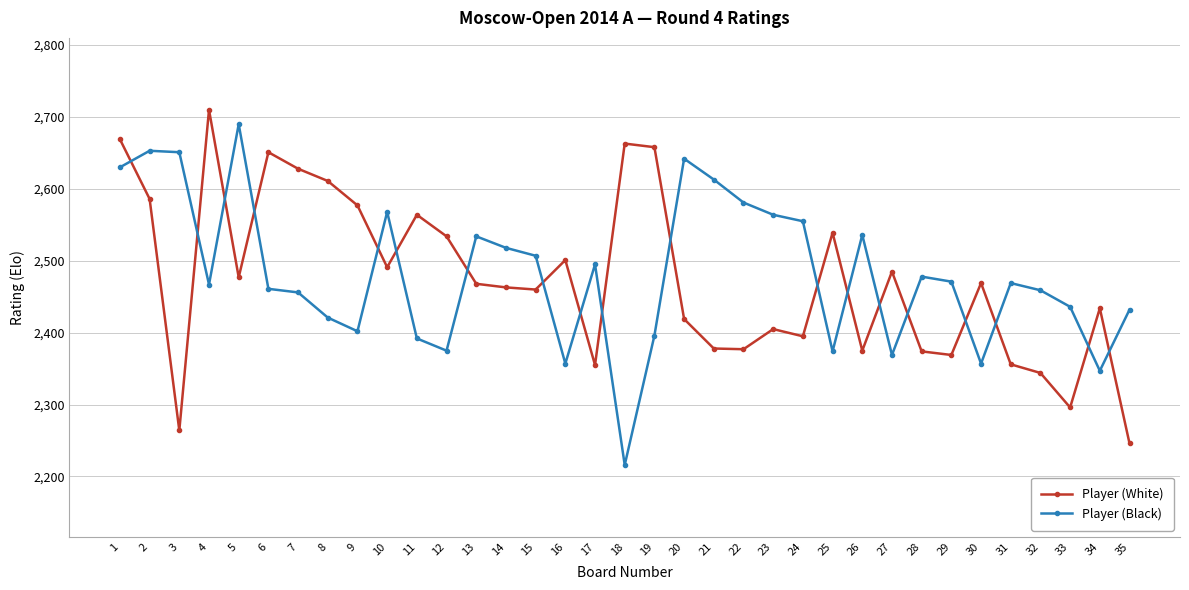

What is the difference between the highest and lowest values at 30?

112